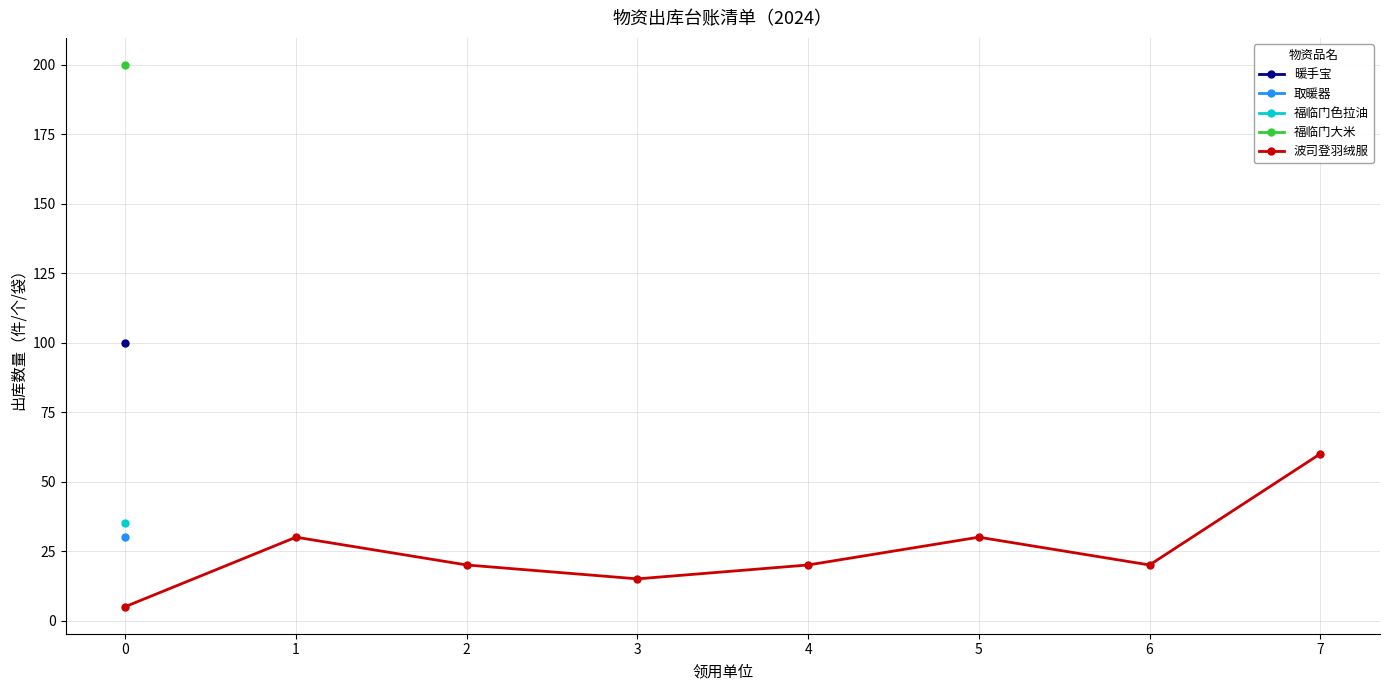

At which category does the data reach its first local peak?

1